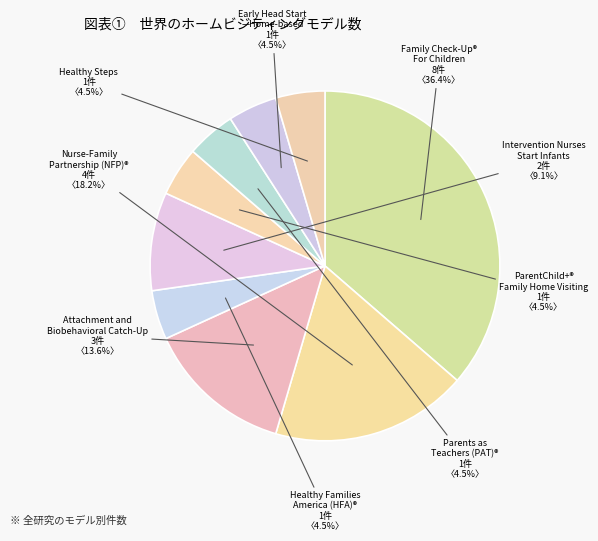

What is the largest slice in the pie chart?

Family Check-Up® For Children